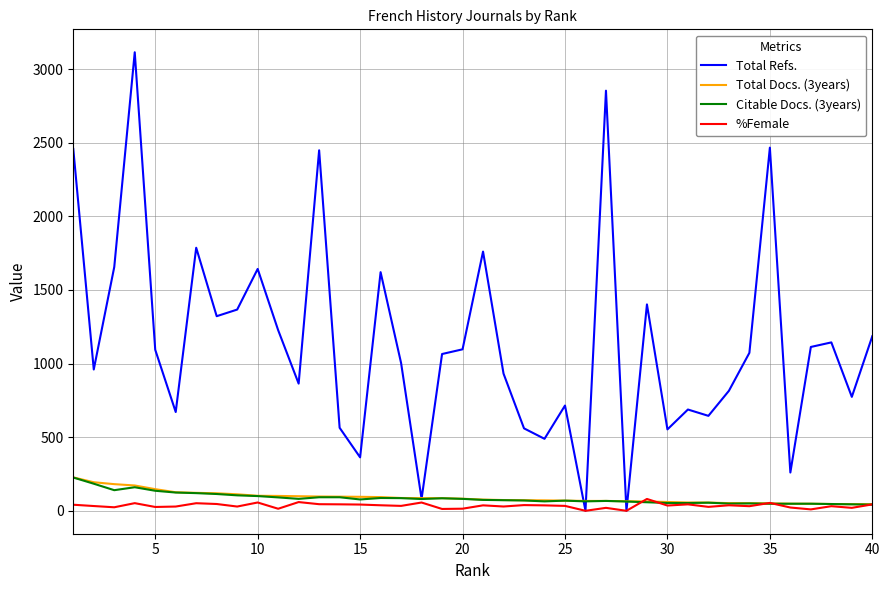

What is the difference between the second highest and minimum values in the Total Refs. series?

2854.0